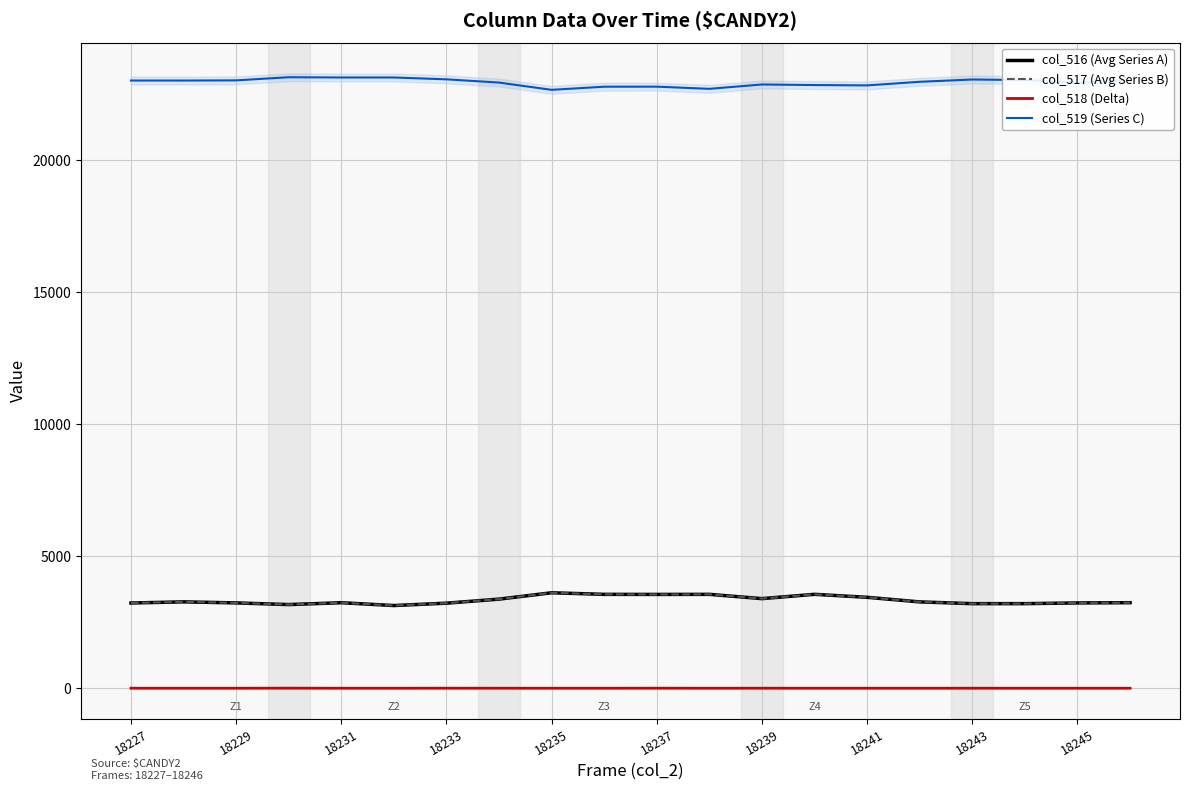

The col_518 (Delta) series shows 0 at 18239. True or false?

True